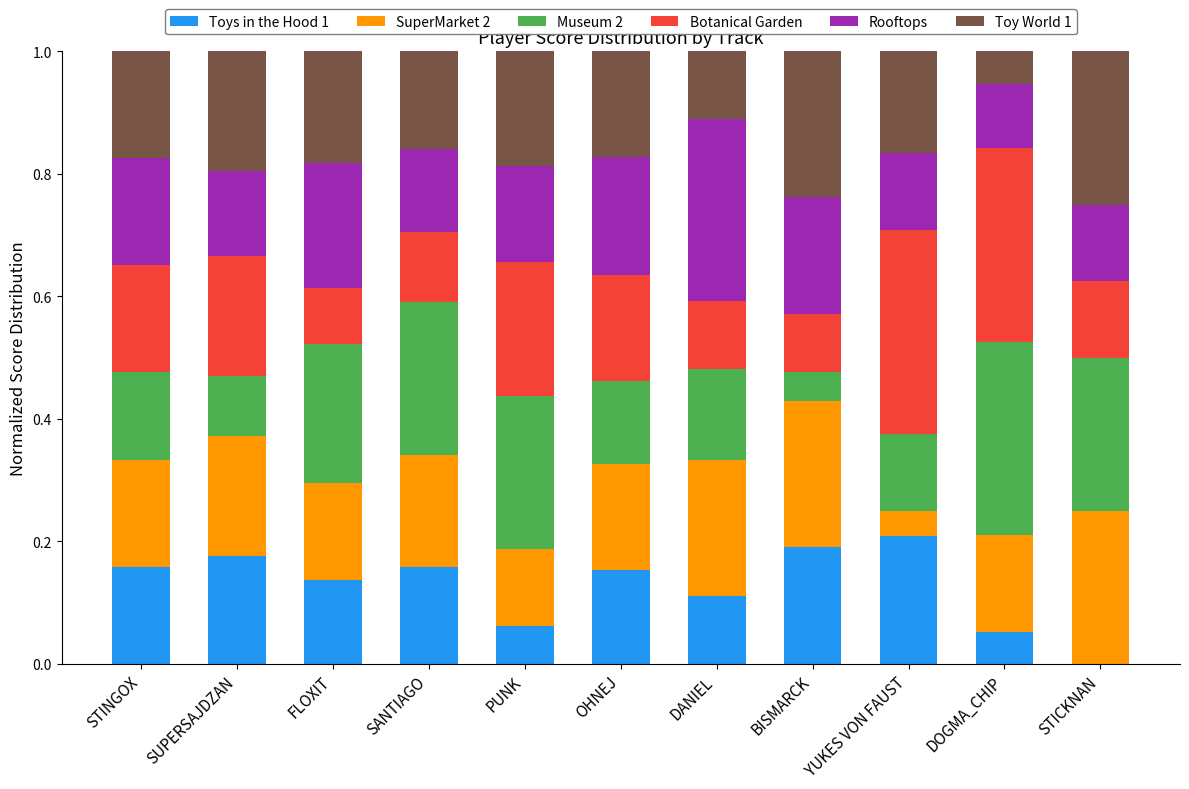

What is the total value across all series at OHNEJ?

1.0